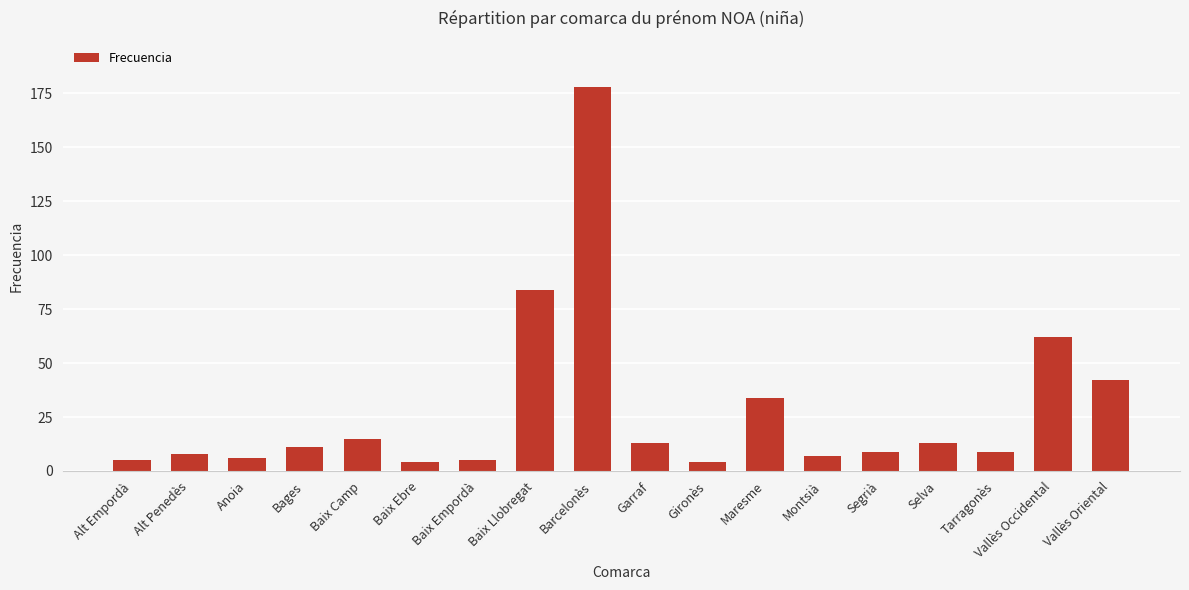

Count the number of data series in this chart.

1